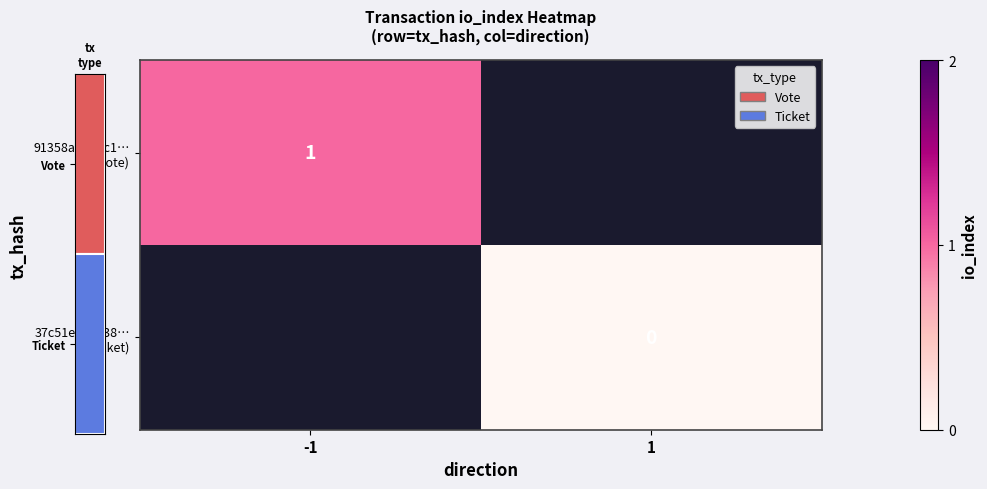

Rank the series at 1 from lowest to highest value.

91358ad254c1… (Vote), 37c51eb5c138… (Ticket)